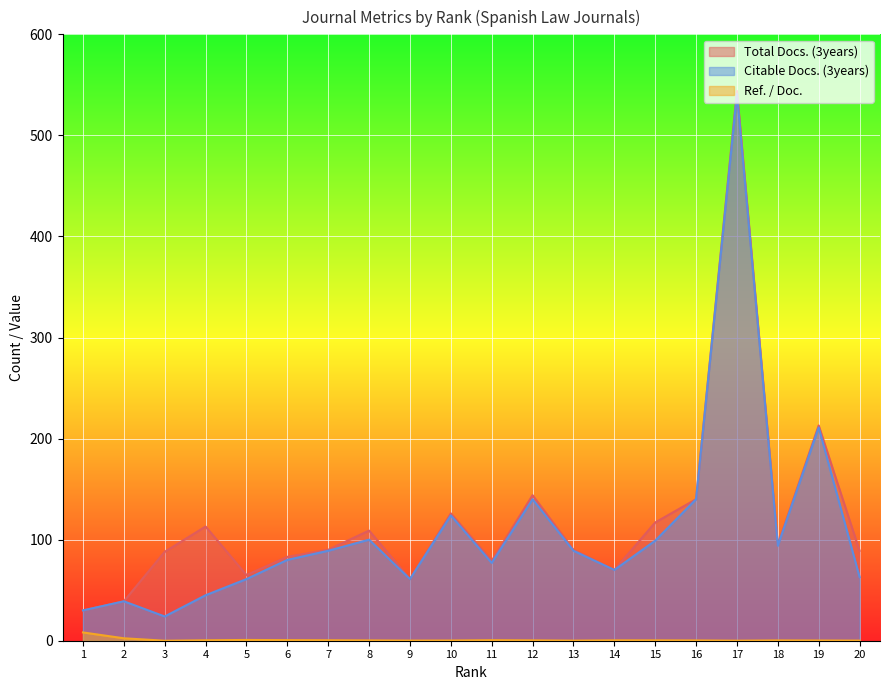

What is the approximate value of Ref. / Doc. at 1?

8.2